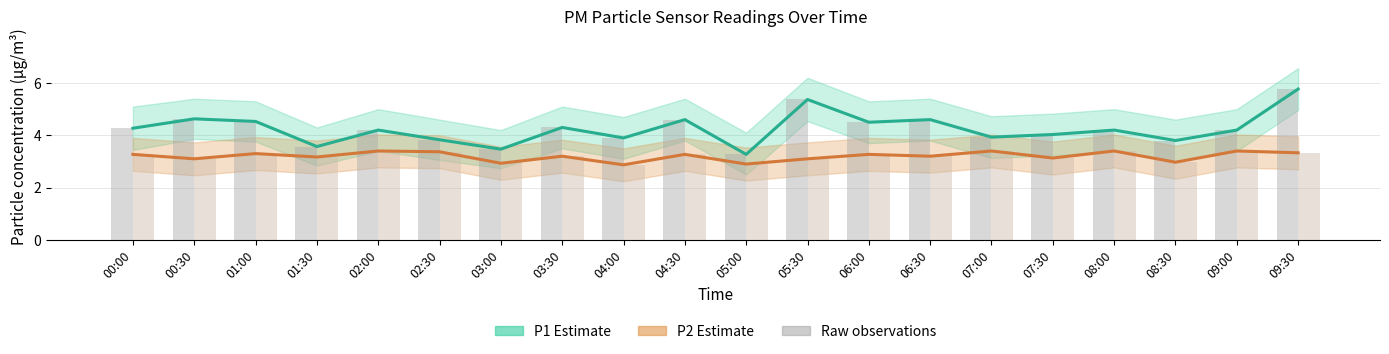

List the labels in order of P2 (PM2.5) value, largest first.

02:00, 07:00, 08:00, 09:00, 02:30, 09:30, 01:00, 00:00, 04:30, 06:00, 03:30, 06:30, 01:30, 07:30, 00:30, 05:30, 08:30, 03:00, 05:00, 04:00